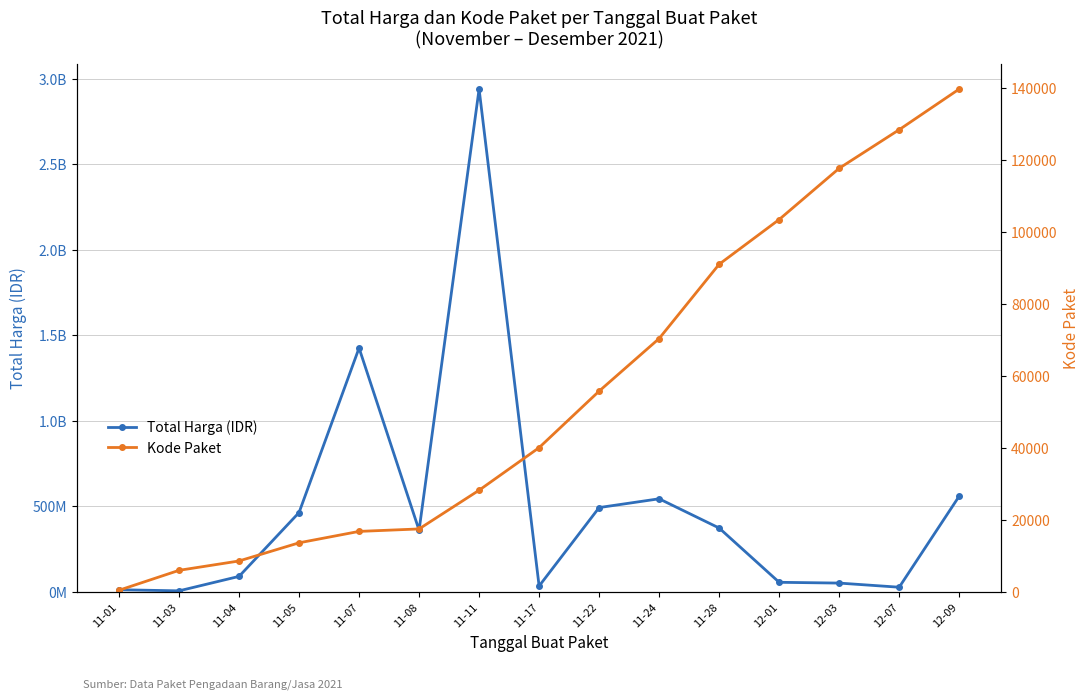

What is the sum of all Total Harga (IDR) values?

7439629187